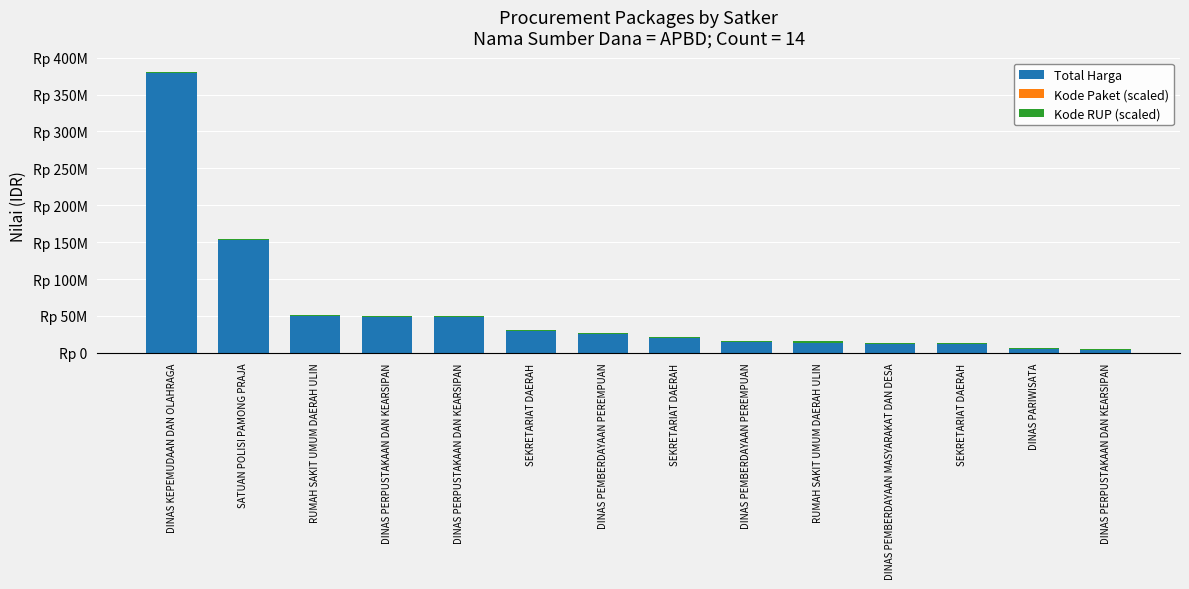

What is the difference between the second highest and minimum values in the Kode Paket (scaled) series?

46715.8